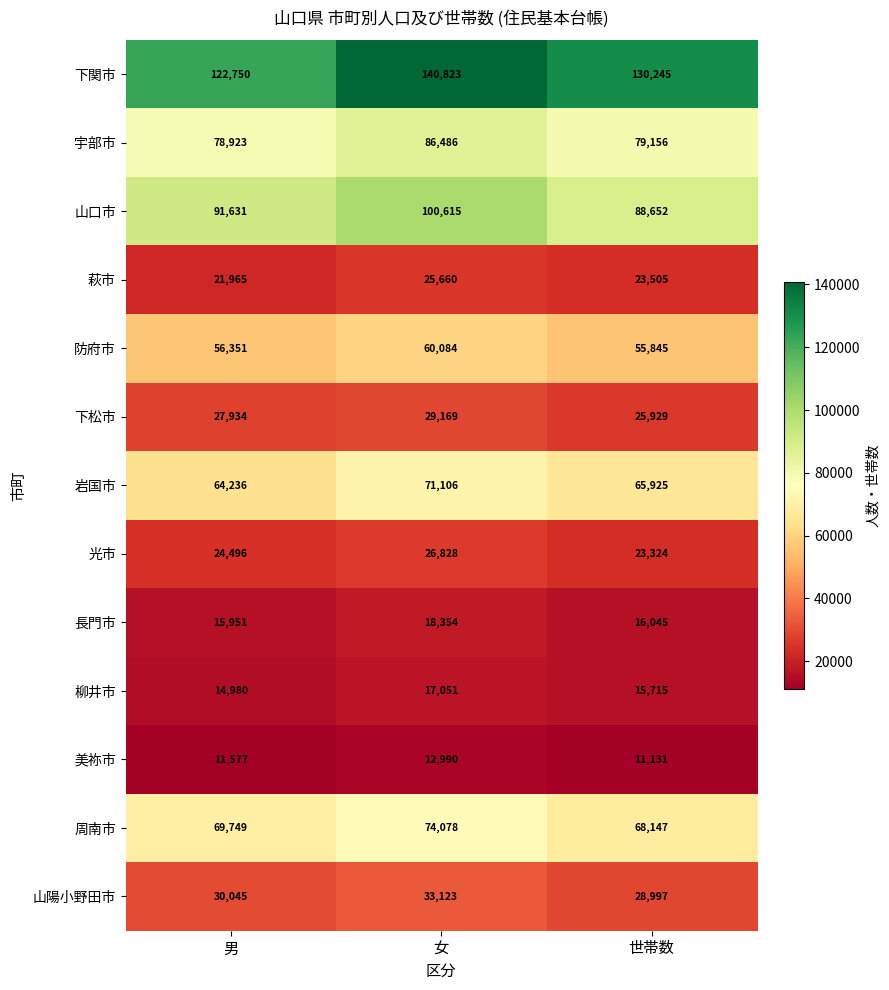

How many series are shown in this chart?

13